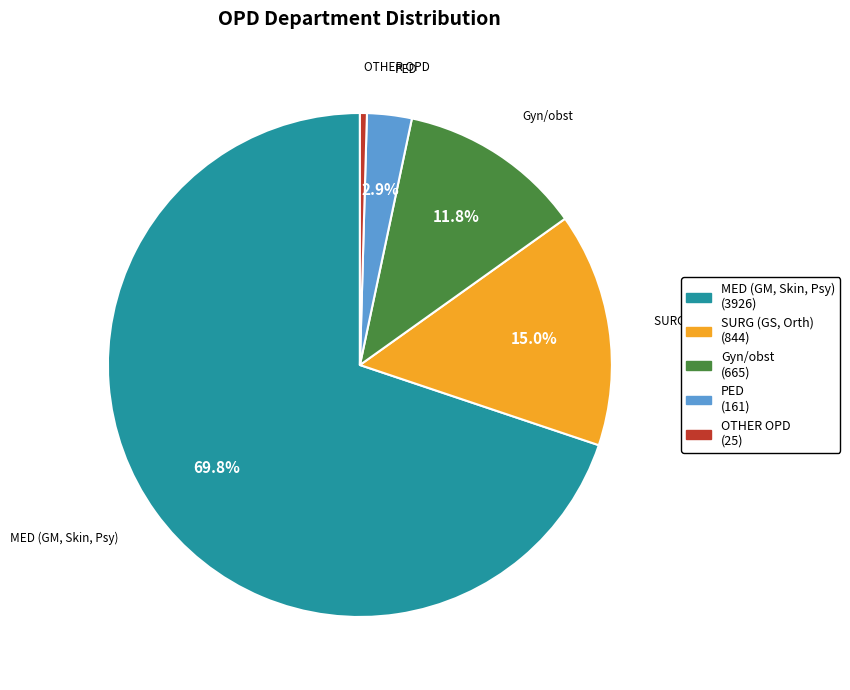

What is the total percentage of MED (GM, Skin, Psy) and Gyn/obst?

81.7%